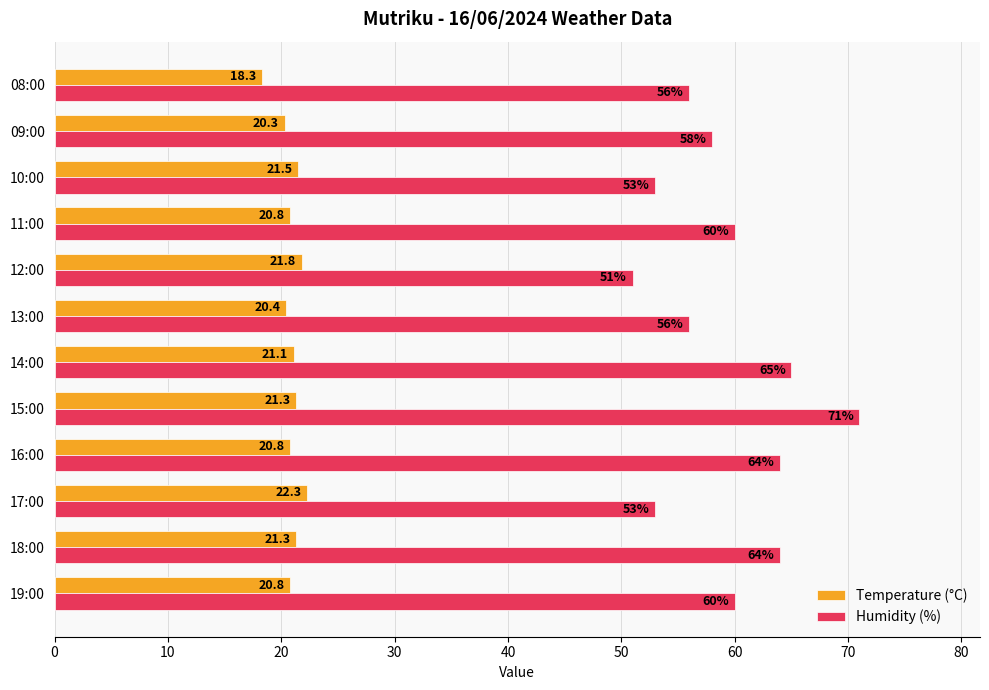

Rank the series by their maximum value, from highest to lowest.

Humidity (%), Temperature (°C)